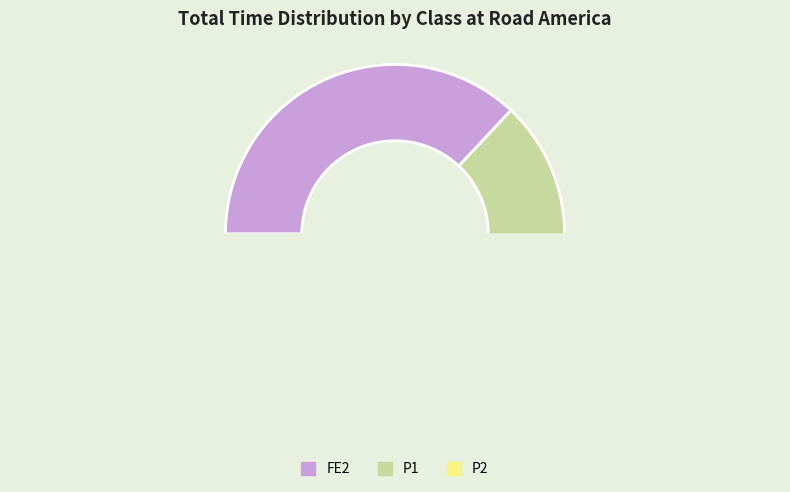

Combined, do P2 and P2 account for over 50%?

No